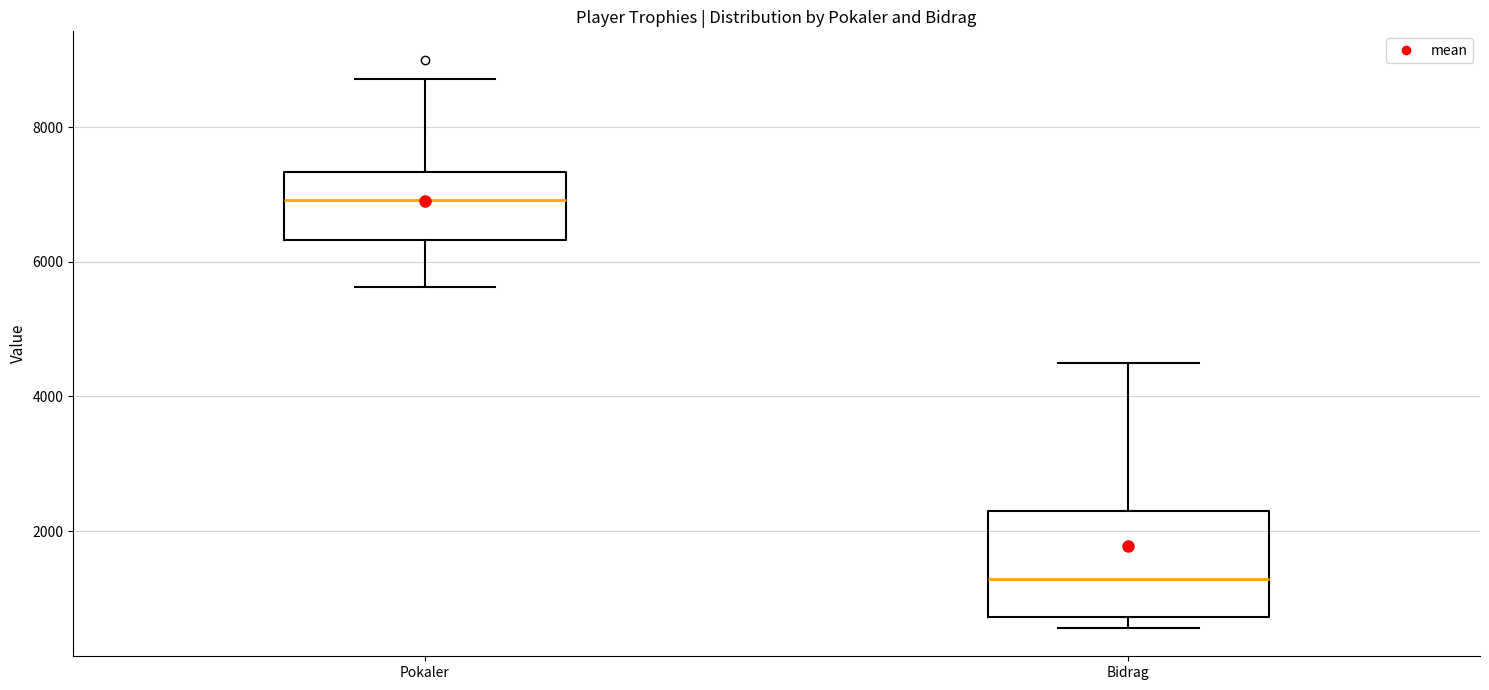

Reading left to right, transcribe this box plot: for each box, give where its median line is, the range the box spans, and where its two whiskers end, as read against the y-axis. The values are not printed on the chart, so give them approximately, as read against the axis.

Pokaler: median 7000, box 6400 to 7400, whiskers 5600 to 8800
Bidrag: median 1200, box 800 to 2200, whiskers 600 to 4600